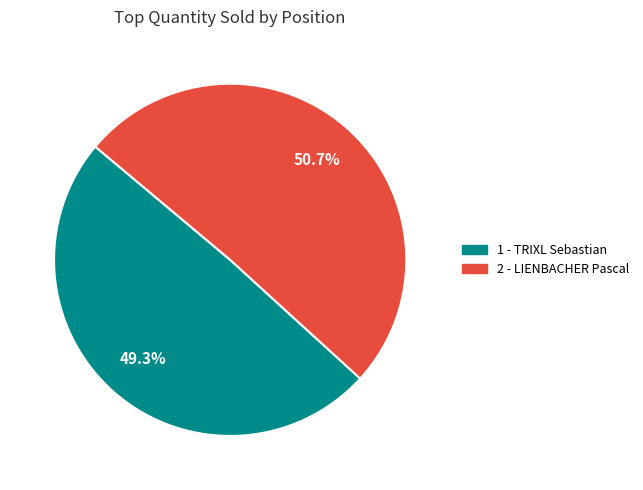

What percentage do 1 - TRIXL Sebastian and 2 - LIENBACHER Pascal together represent?

100.0%